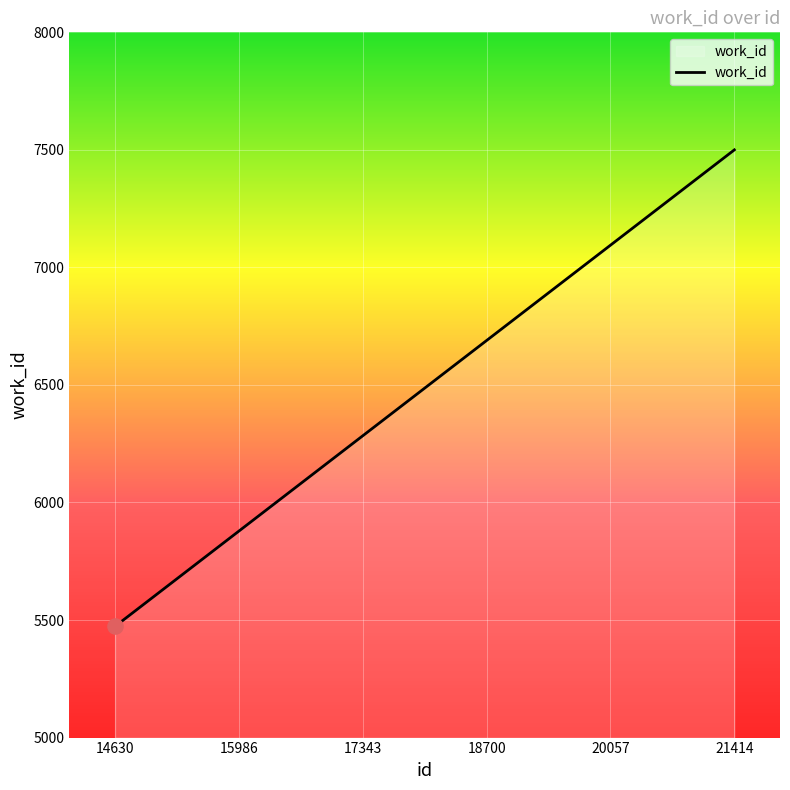

What is the maximum value shown in the chart?

7500